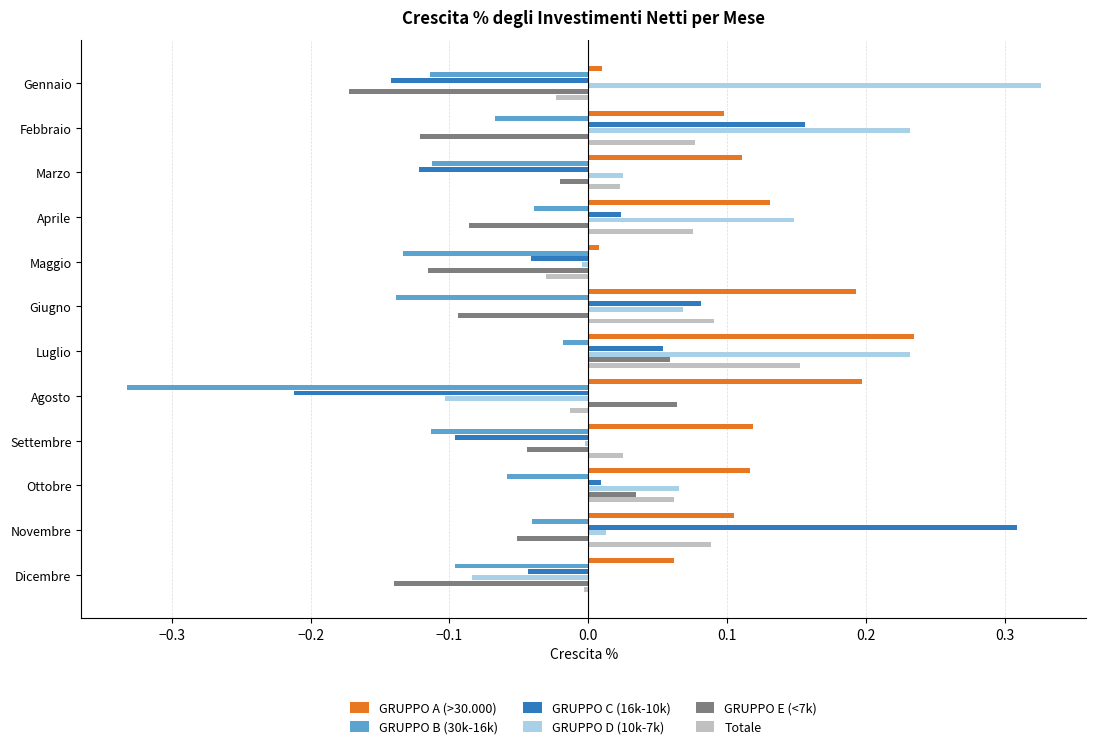

Which series has the largest total across all categories?

GRUPPO A (>30.000)